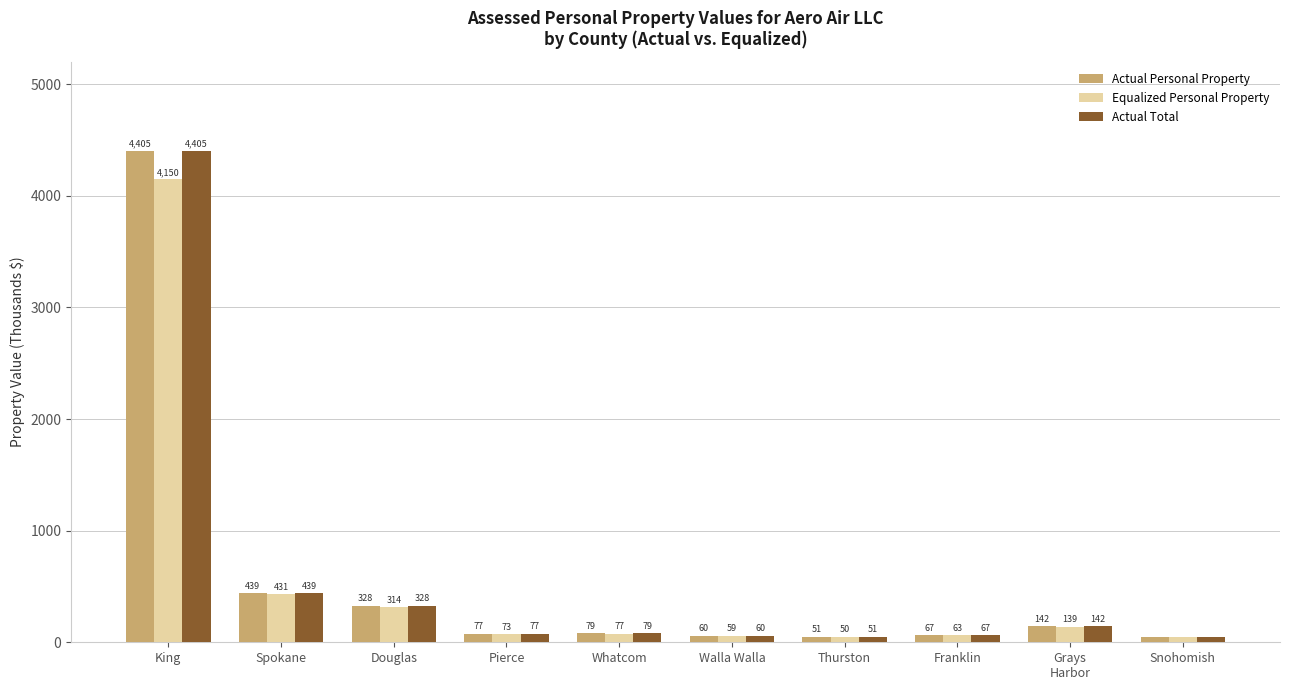

List the labels in order of Equalized Personal Property value, largest first.

King, Spokane, Douglas, Grays
Harbor, Whatcom, Pierce, Franklin, Walla Walla, Thurston, Snohomish